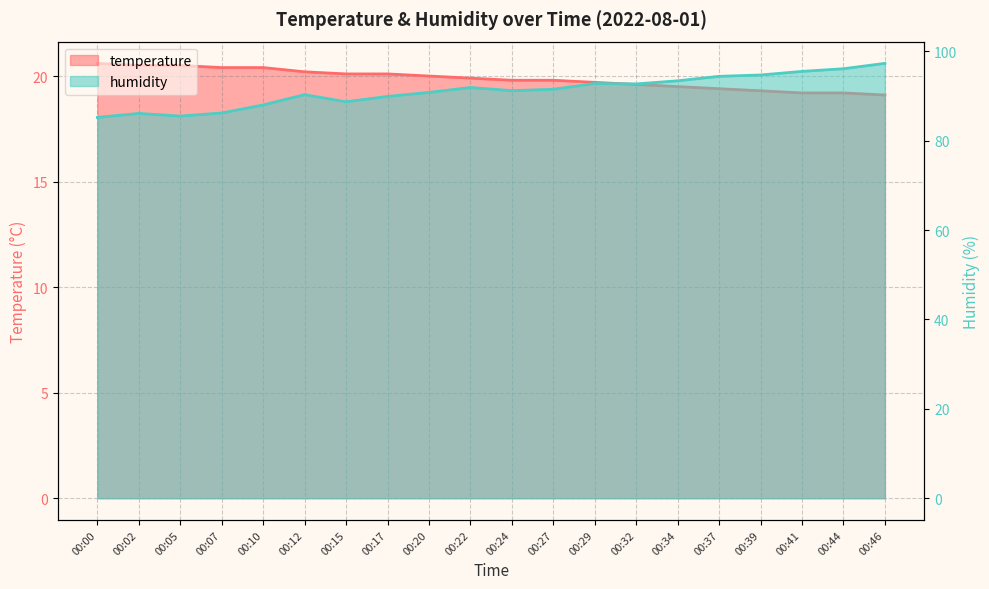

What are all the series names shown in the legend?

temperature, humidity